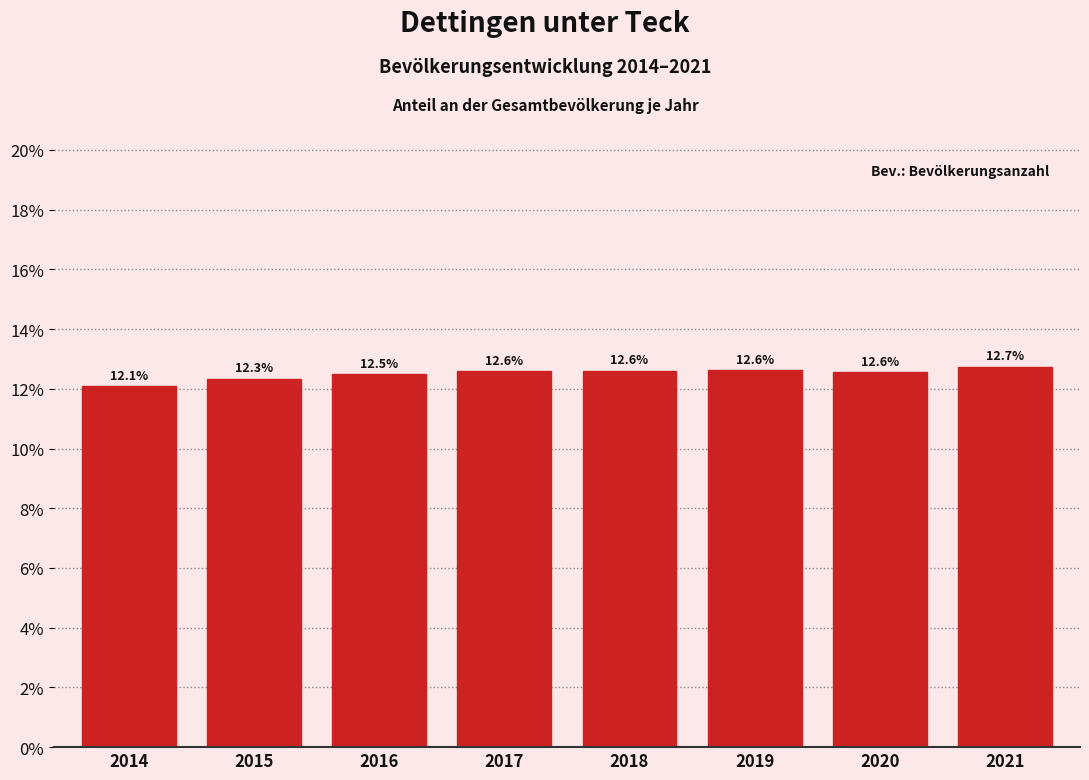

Reading left to right, transcribe all the data shown in this chart.

2014=12.1	2015=12.3	2016=12.5	2017=12.6	2018=12.6	2019=12.6	2020=12.6	2021=12.7